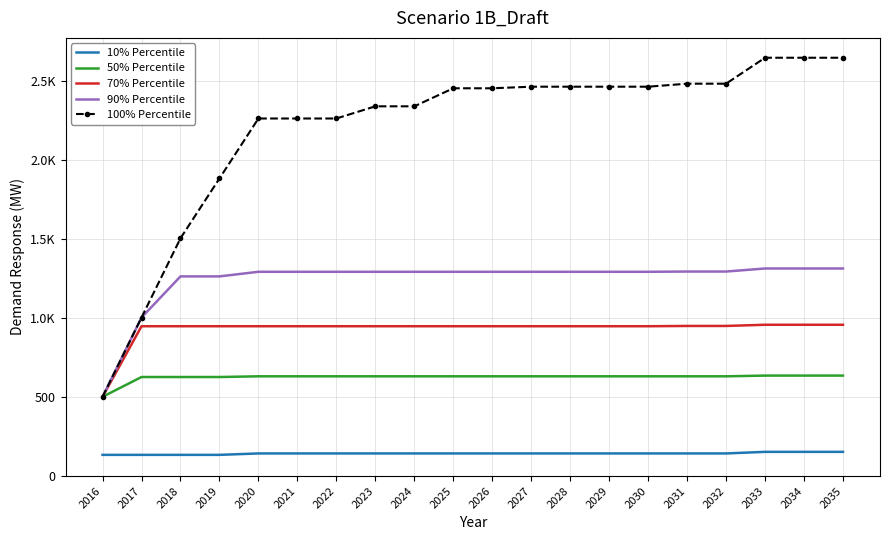

What are all the series names shown in the legend?

10% Percentile, 50% Percentile, 70% Percentile, 90% Percentile, 100% Percentile